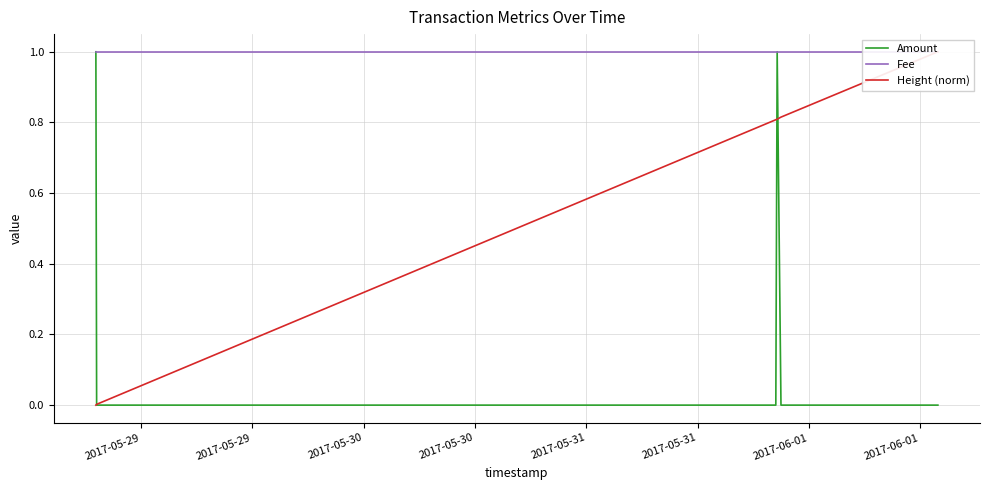

Does the chart display data point markers on the line(s)?

No